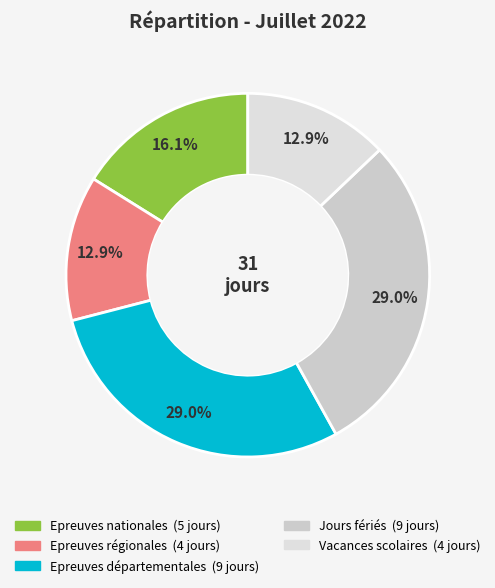

How many segments does this pie chart have?

5